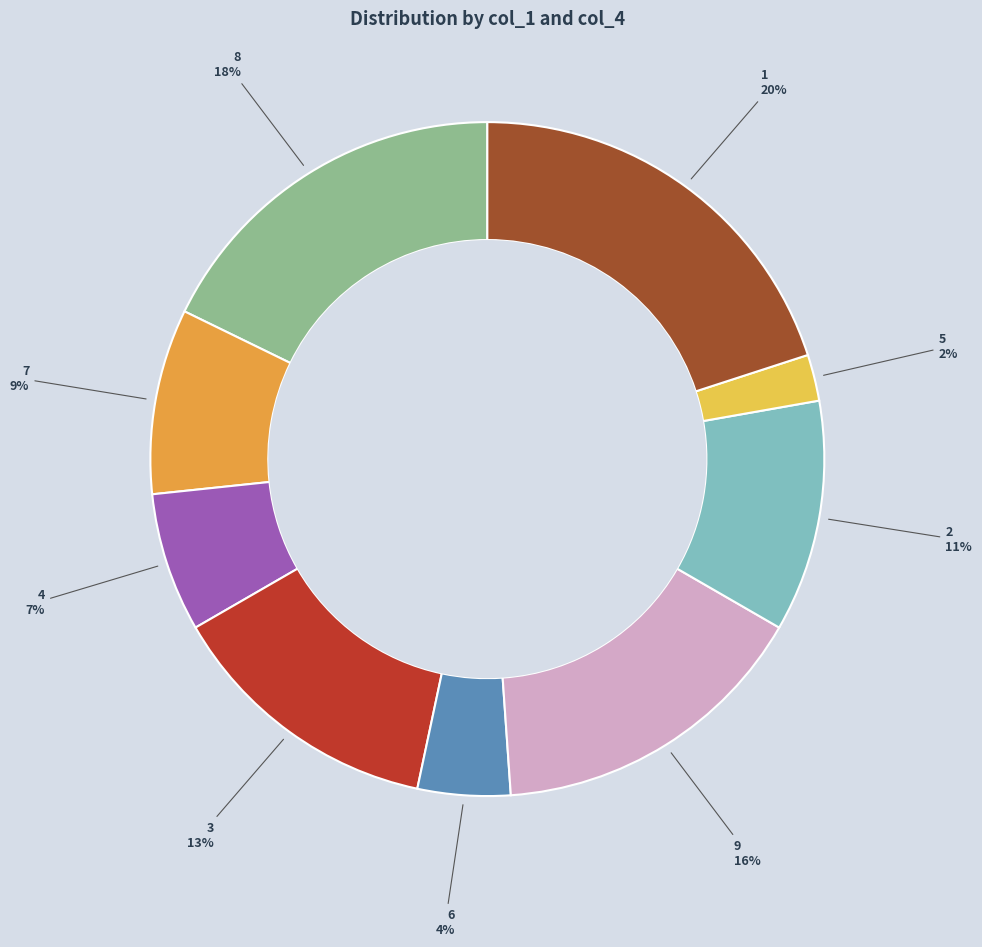

True or false: 4 accounts for 1% of the total.

False